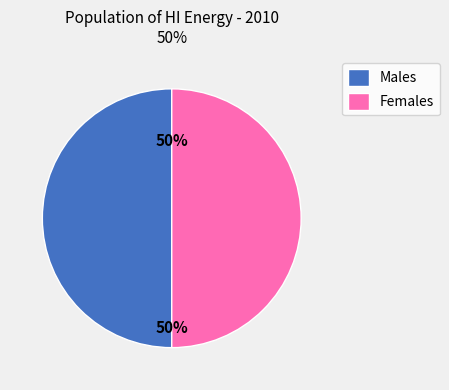

Is the sum of Females and Males greater than half?

Yes